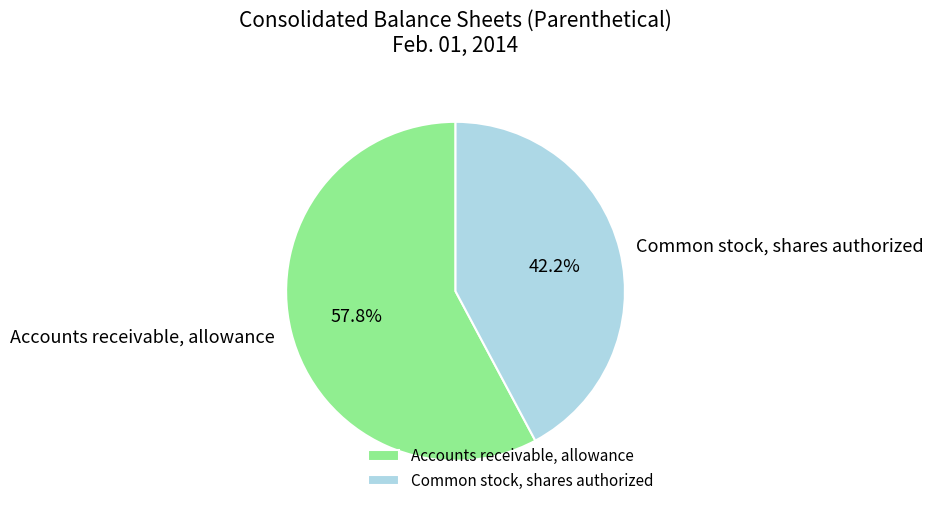

True or false: Common stock, shares authorized accounts for 42% of the total.

True